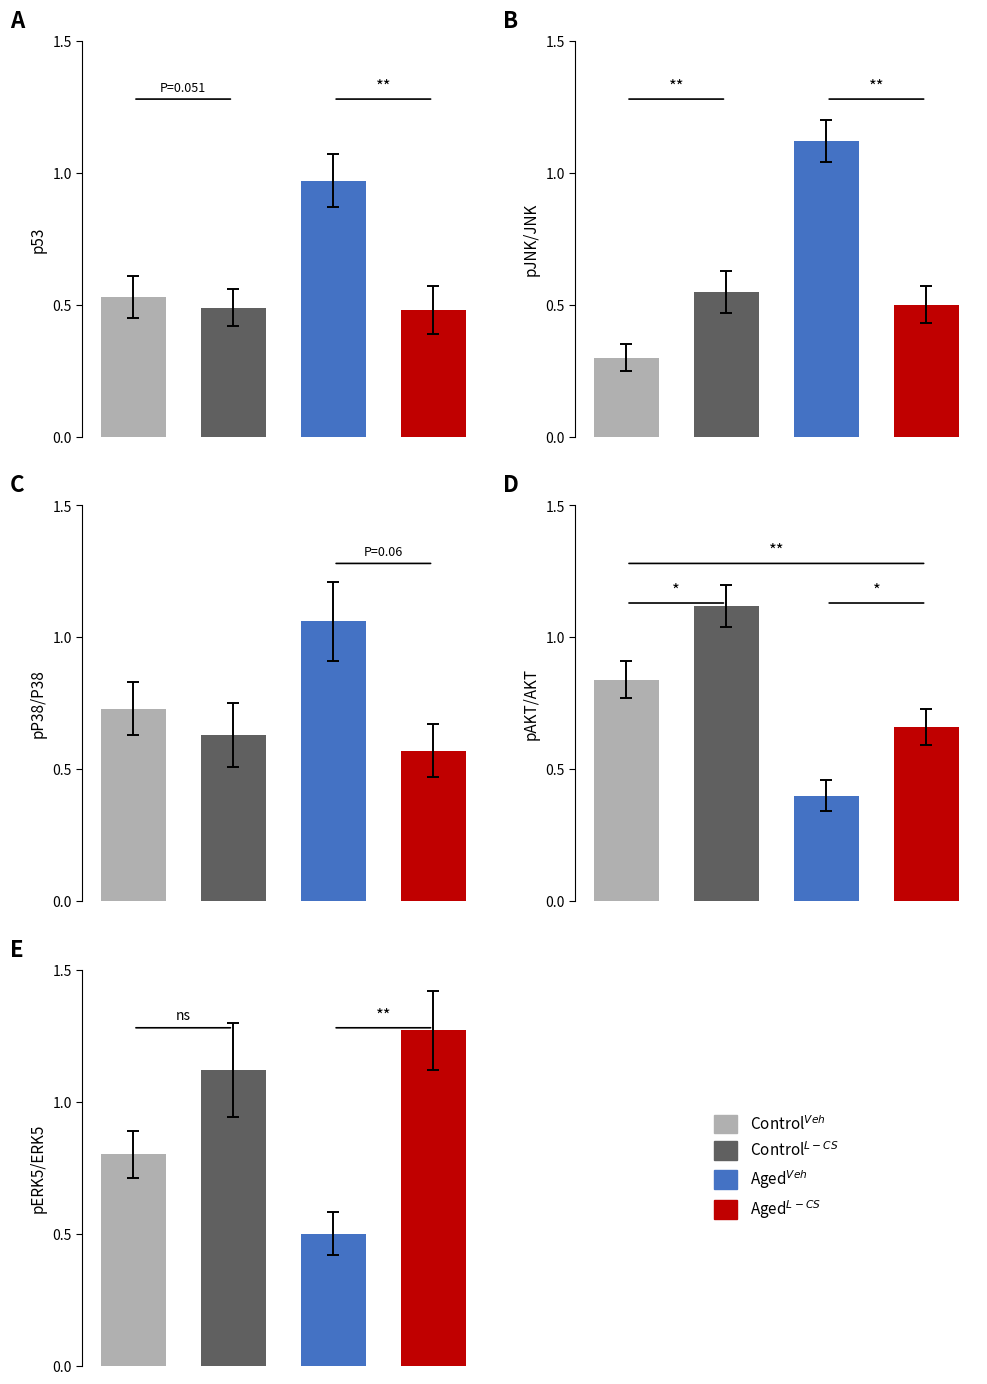

What is the difference between the maximum and second lowest values in the Aged_LCS series?

0.8